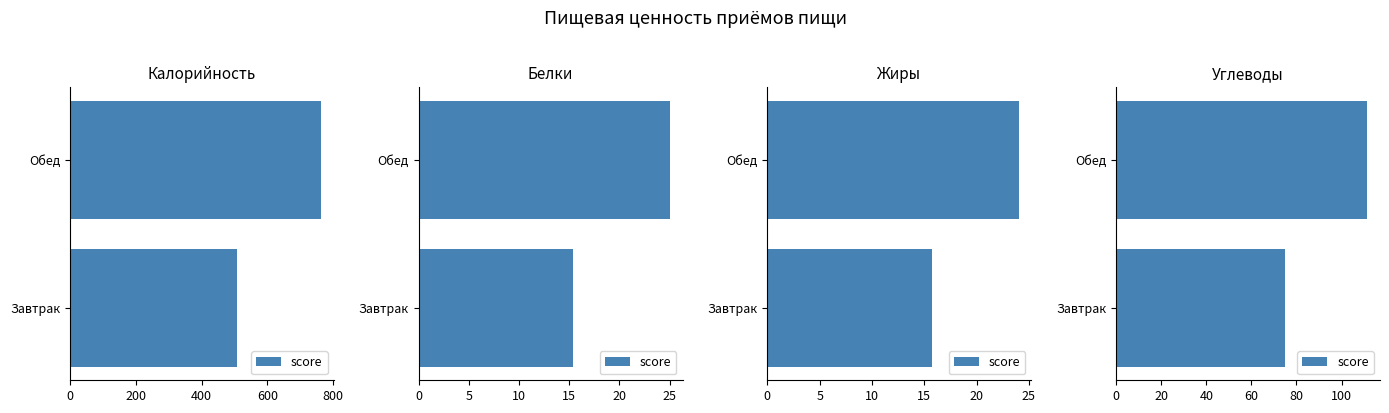

Does the chart contain stacked bars?

No